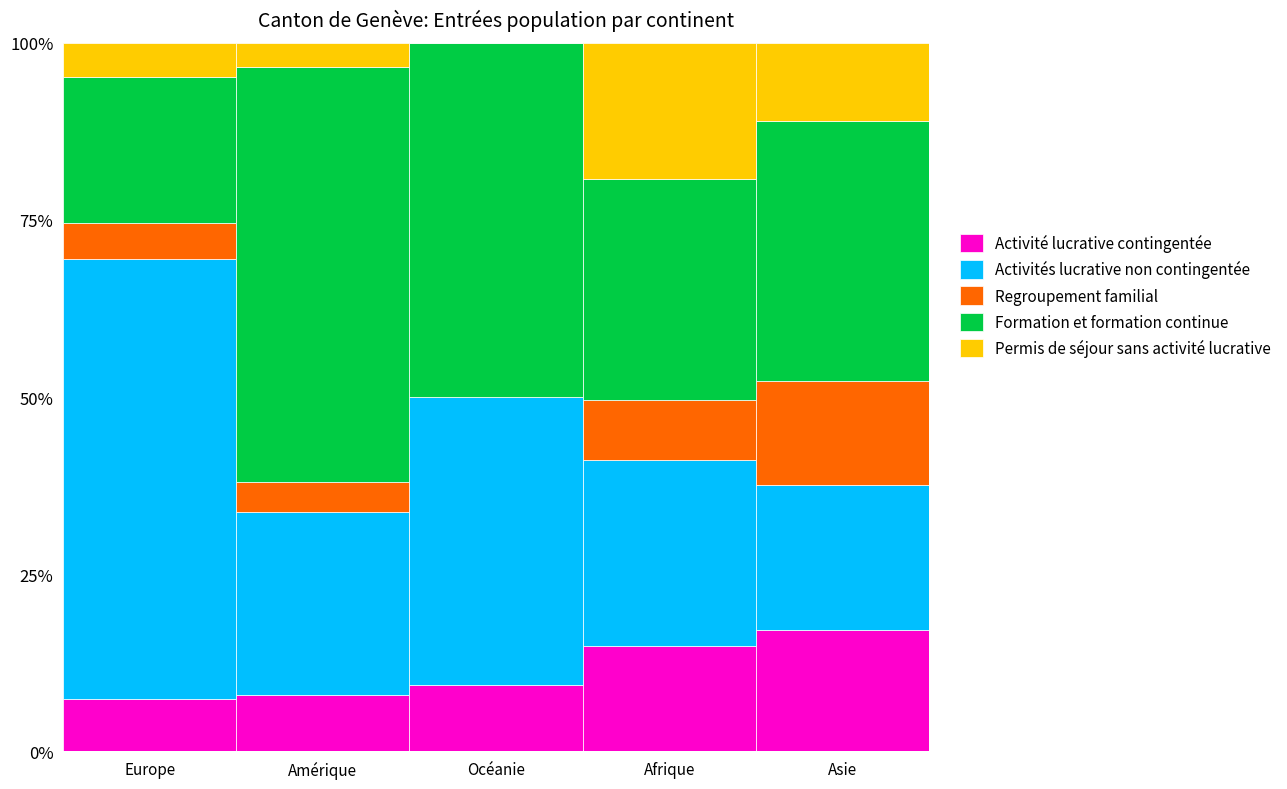

The Activité lucrative contingentée series shows 12.7 at Europe. True or false?

False